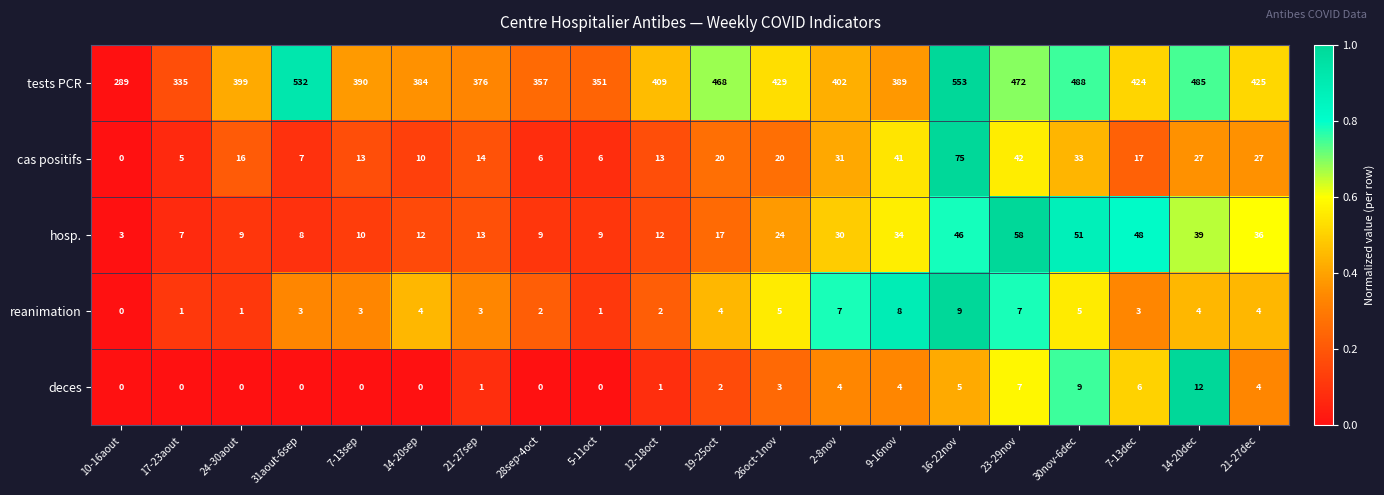

What is the highest value of the hosp. series?

58